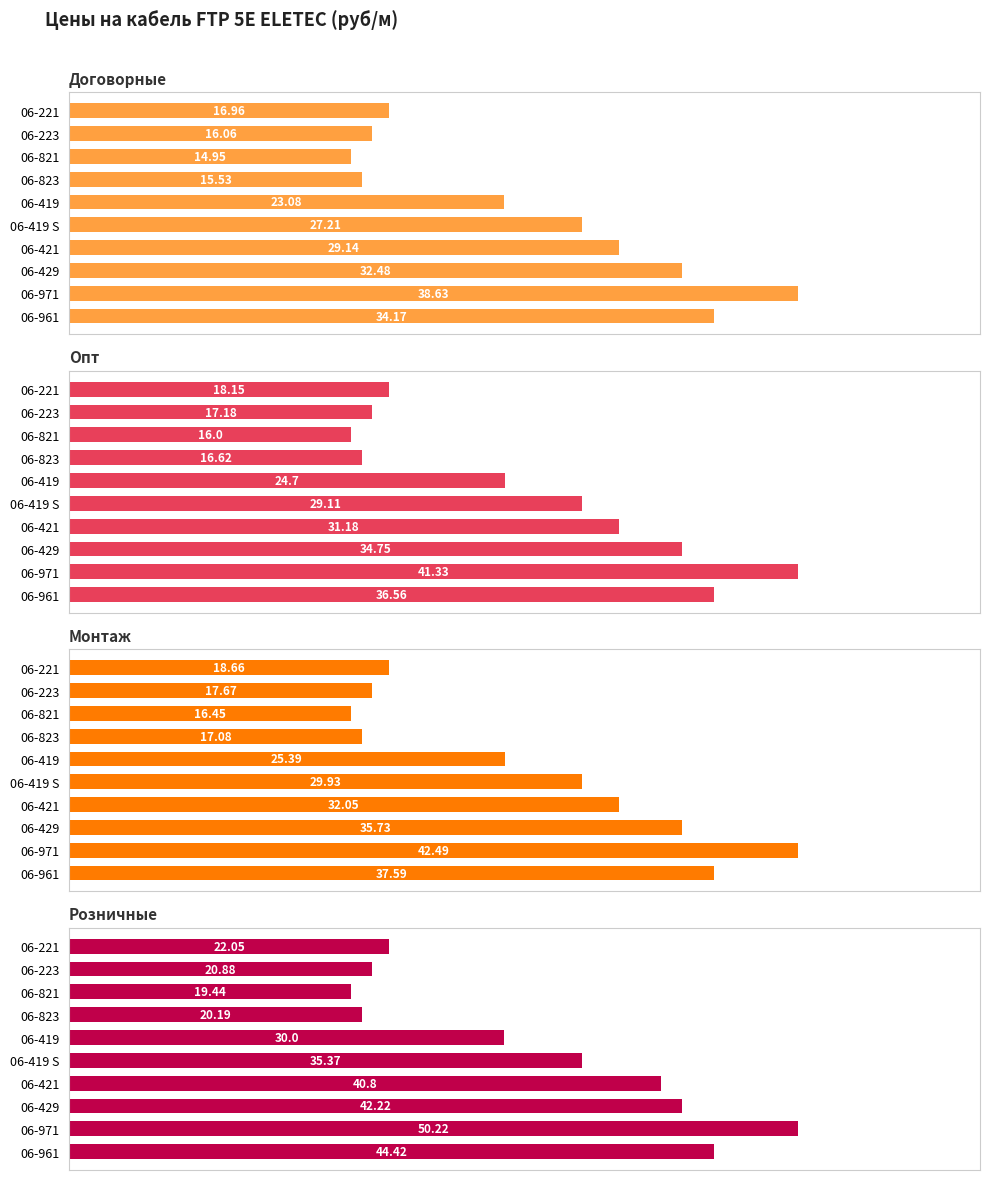

Which series has the largest total across all categories?

Розничные